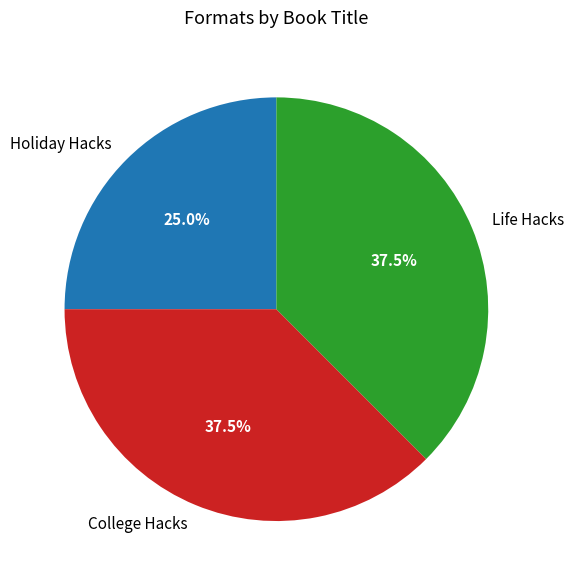

Does any single category account for the majority?

No